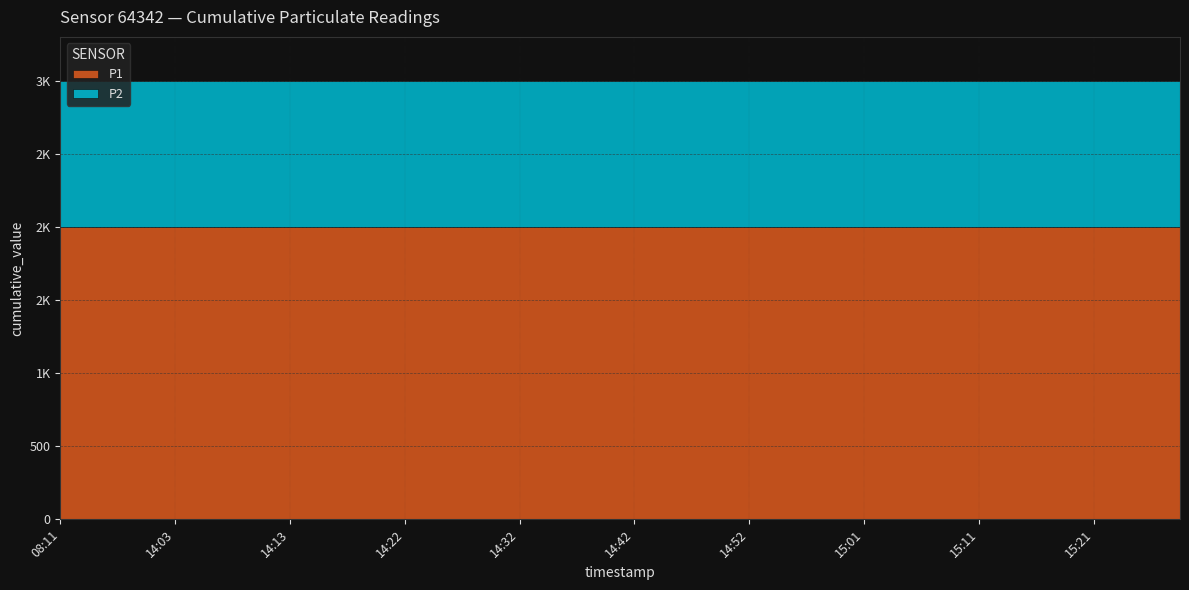

Reading right to left, what are all the values shown in this chart?

P1: 15:28=1999.9	15:26=1999.9	15:23=1999.9	15:21=1999.9	15:19=1999.9	15:16=1999.9	15:14=1999.9	15:11=1999.9	15:09=1999.9	15:06=1999.9	15:04=1999.9	15:01=1999.9	14:59=1999.9	14:57=1999.9	14:54=1999.9	14:52=1999.9	14:49=1999.9	14:47=1999.9	14:44=1999.9	14:42=1999.9	14:39=1999.9	14:37=1999.9	14:35=1999.9	14:32=1999.9	14:30=1999.9	14:27=1999.9	14:25=1999.9	14:22=1999.9	14:20=1999.9	14:18=1999.9	14:15=1999.9	14:13=1999.9	14:10=1999.9	14:08=1999.9	14:05=1999.9	14:03=1999.9	14:00=1999.9	13:58=1999.9	09:21=1999.9	08:11=1999.9
P2: 15:28=999.9	15:26=999.9	15:23=999.9	15:21=999.9	15:19=999.9	15:16=999.9	15:14=999.9	15:11=999.9	15:09=999.9	15:06=999.9	15:04=999.9	15:01=999.9	14:59=999.9	14:57=999.9	14:54=999.9	14:52=999.9	14:49=999.9	14:47=999.9	14:44=999.9	14:42=999.9	14:39=999.9	14:37=999.9	14:35=999.9	14:32=999.9	14:30=999.9	14:27=999.9	14:25=999.9	14:22=999.9	14:20=999.9	14:18=999.9	14:15=999.9	14:13=999.9	14:10=999.9	14:08=999.9	14:05=999.9	14:03=999.9	14:00=999.9	13:58=999.9	09:21=999.9	08:11=999.9